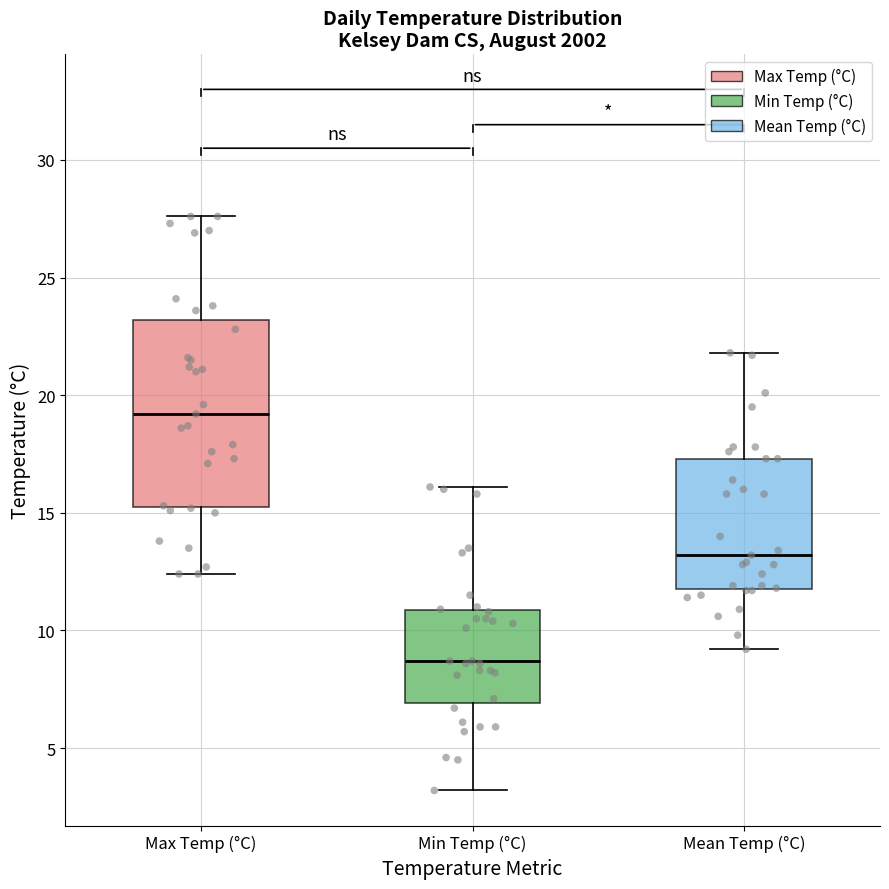

Reading left to right, transcribe this box plot: for each box, give where its median line is, the range the box spans, and where its two whiskers end, as read against the y-axis. The values are not printed on the chart, so give them approximately, as read against the axis.

Max Temp (°C): median 19.0, box 15.5 to 23.0, whiskers 12.5 to 27.5
Min Temp (°C): median 8.5, box 7.0 to 11.0, whiskers 3.0 to 16.0
Mean Temp (°C): median 13.0, box 12.0 to 17.5, whiskers 9.0 to 22.0